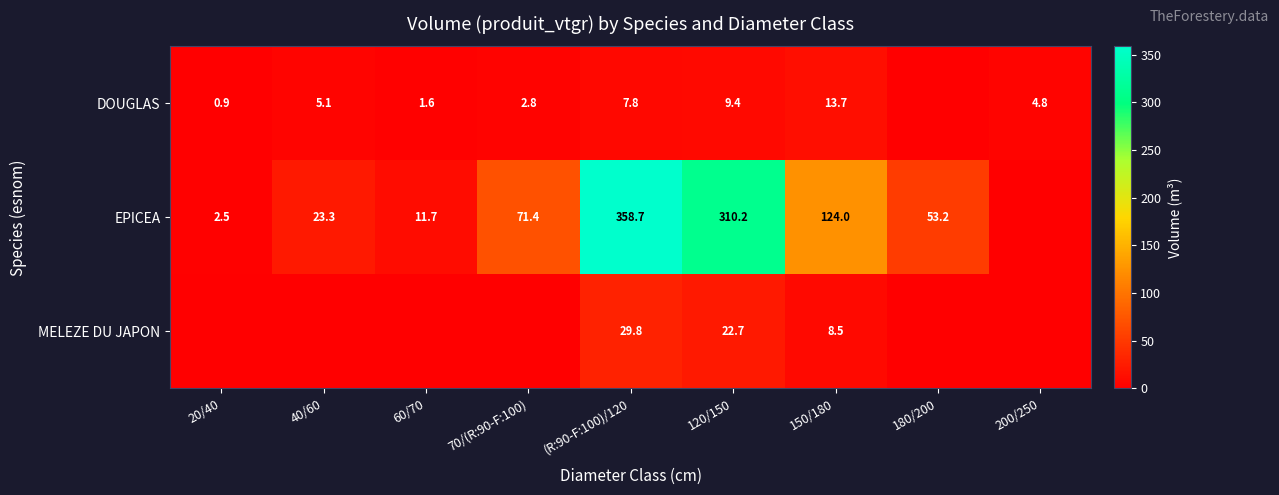

Which category has the lowest value across all series?

180/200